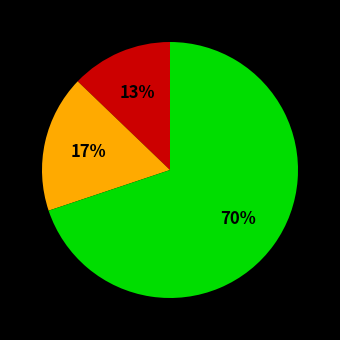

How many slices are in this pie chart?

3